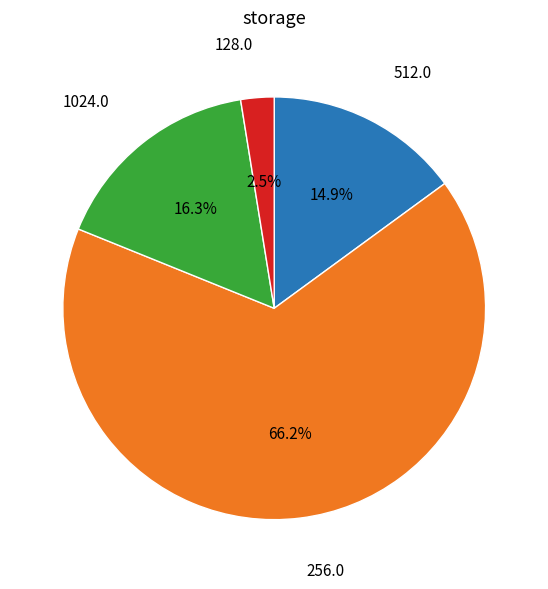

Is there any slice that represents more than half of the pie?

Yes